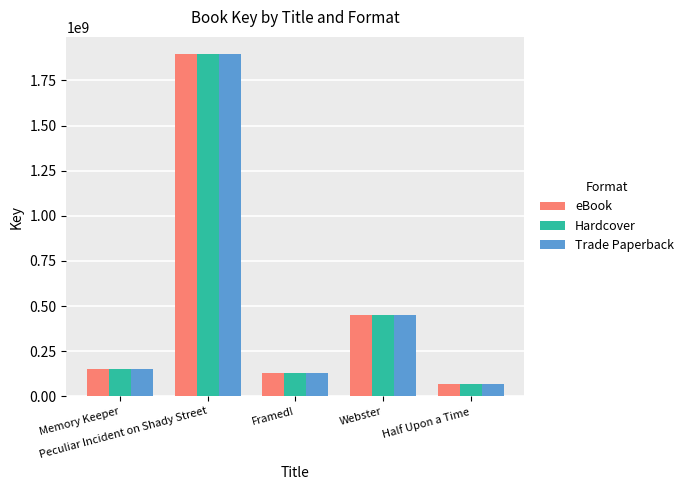

What is the difference between the second highest and second lowest values in the Hardcover series?

321870988